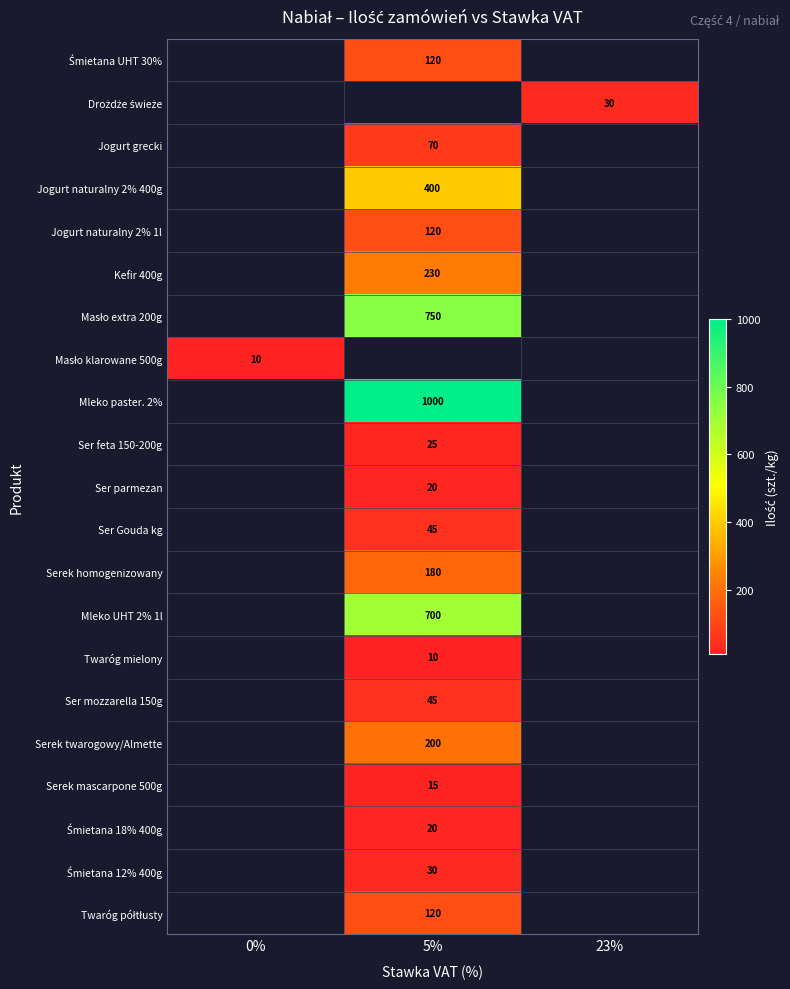

The row_0 series shows 51.1 at 5%. True or false?

False